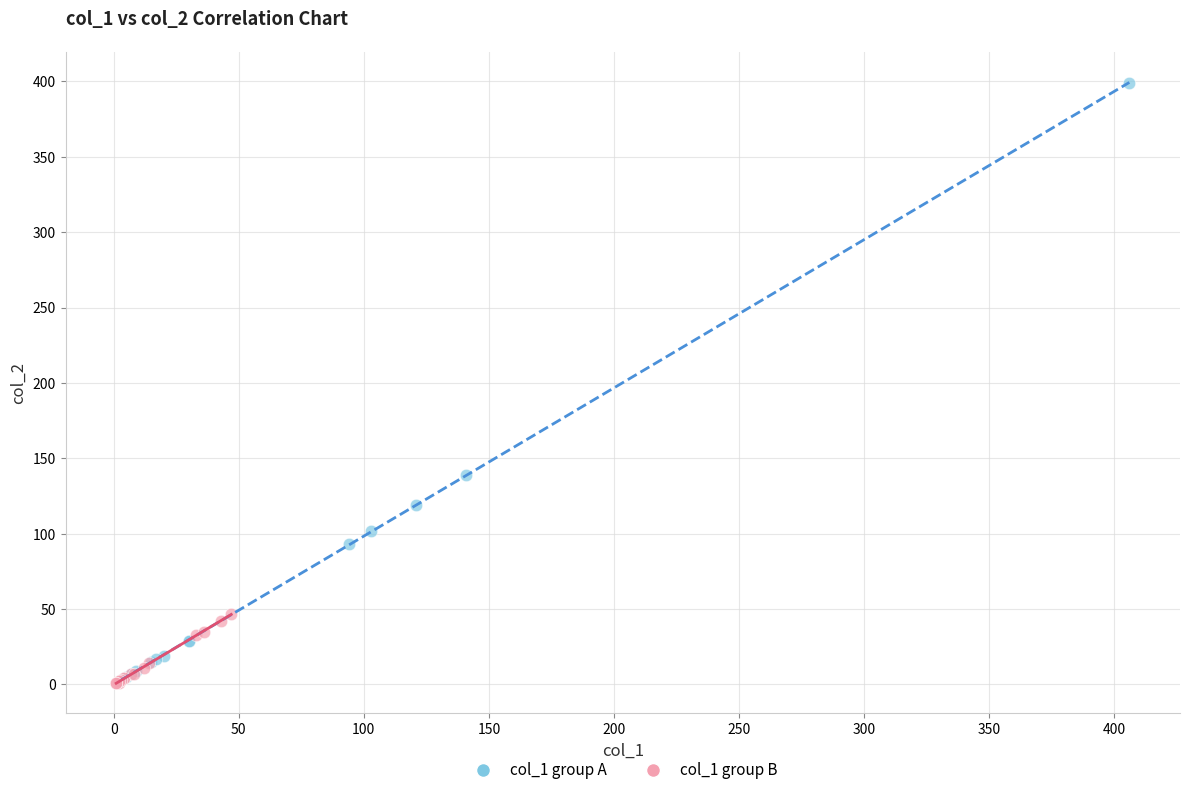

Which series contains the highest Y value?

col_1 group A